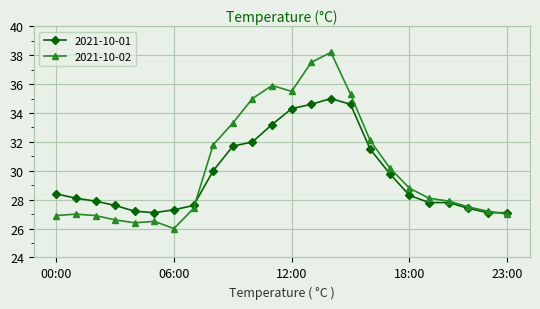

Which series has the largest total across all categories?

2021-10-02